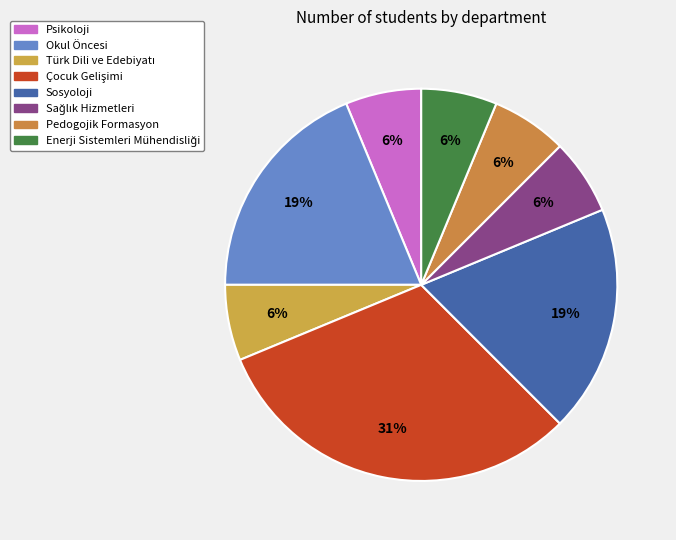

Combined, do Psikoloji and Türk Dili ve Edebiyatı account for over 50%?

No